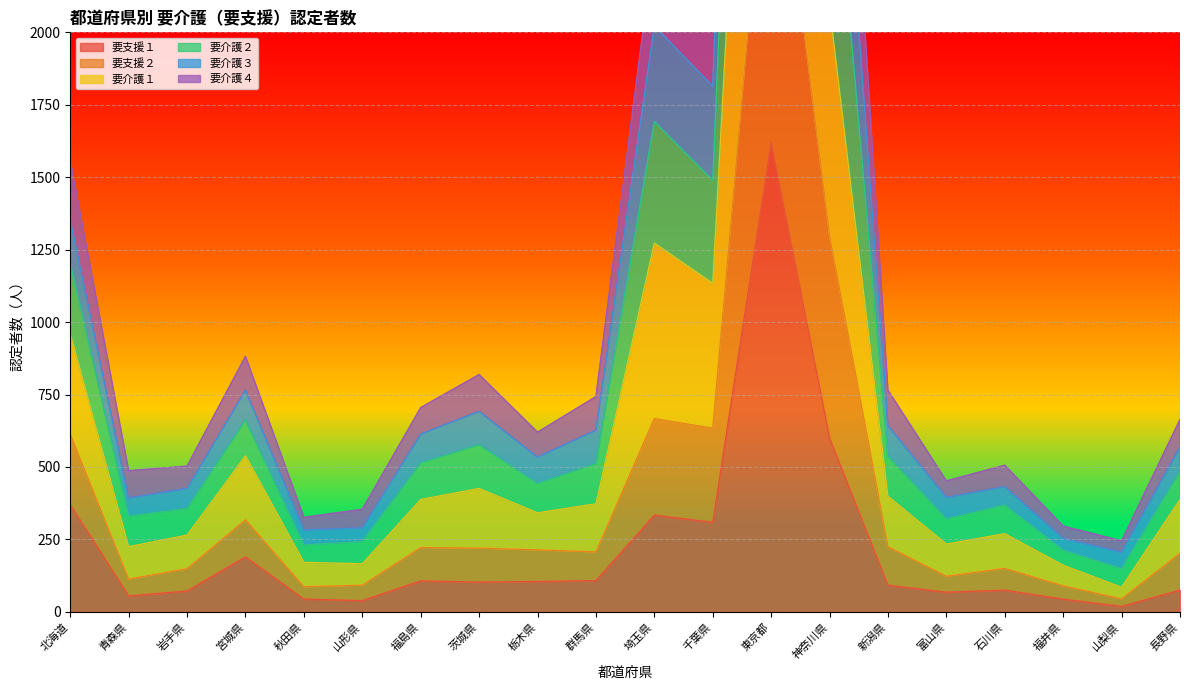

How many interior local peaks does the 要介護１ series have?

5